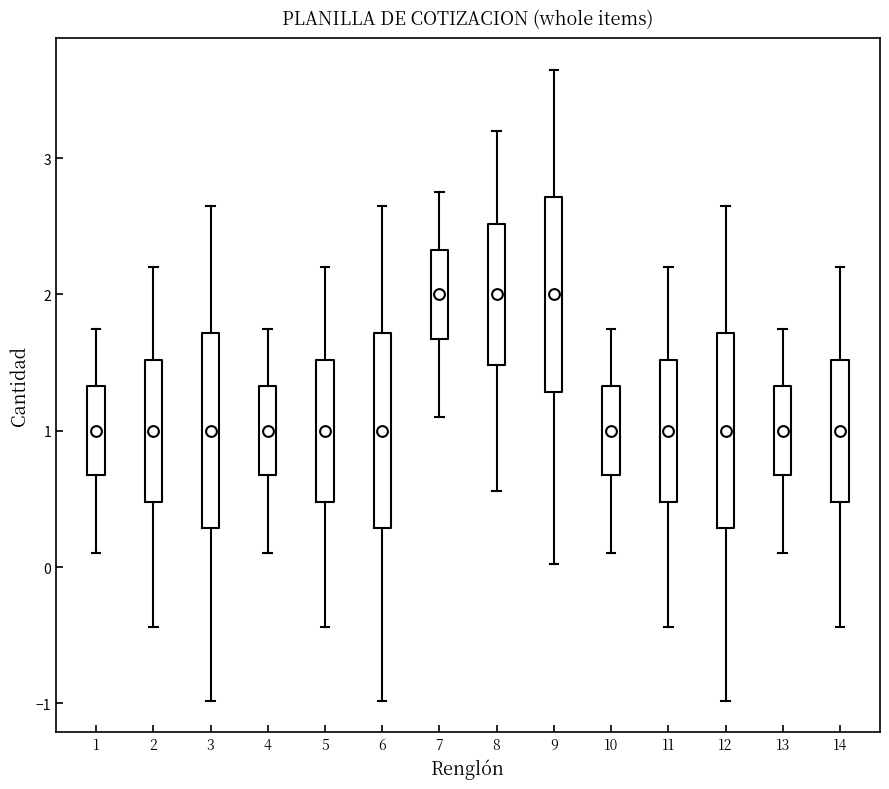

Reading left to right, transcribe this box plot: for each box, give where its median line is, the range the box spans, and where its two whiskers end, as read against the y-axis. The values are not printed on the chart, so give them approximately, as read against the axis.

1: median 1.0, box 0.7 to 1.3, whiskers 0.1 to 1.8
2: median 1.0, box 0.5 to 1.5, whiskers -0.4 to 2.2
3: median 1.0, box 0.3 to 1.7, whiskers -1.0 to 2.7
4: median 1.0, box 0.7 to 1.3, whiskers 0.1 to 1.8
5: median 1.0, box 0.5 to 1.5, whiskers -0.4 to 2.2
6: median 1.0, box 0.3 to 1.7, whiskers -1.0 to 2.7
7: median 2.0, box 1.7 to 2.3, whiskers 1.1 to 2.8
8: median 2.0, box 1.5 to 2.5, whiskers 0.6 to 3.2
9: median 2.0, box 1.3 to 2.7, whiskers 0.0 to 3.7
10: median 1.0, box 0.7 to 1.3, whiskers 0.1 to 1.8
11: median 1.0, box 0.5 to 1.5, whiskers -0.4 to 2.2
12: median 1.0, box 0.3 to 1.7, whiskers -1.0 to 2.7
13: median 1.0, box 0.7 to 1.3, whiskers 0.1 to 1.8
14: median 1.0, box 0.5 to 1.5, whiskers -0.4 to 2.2